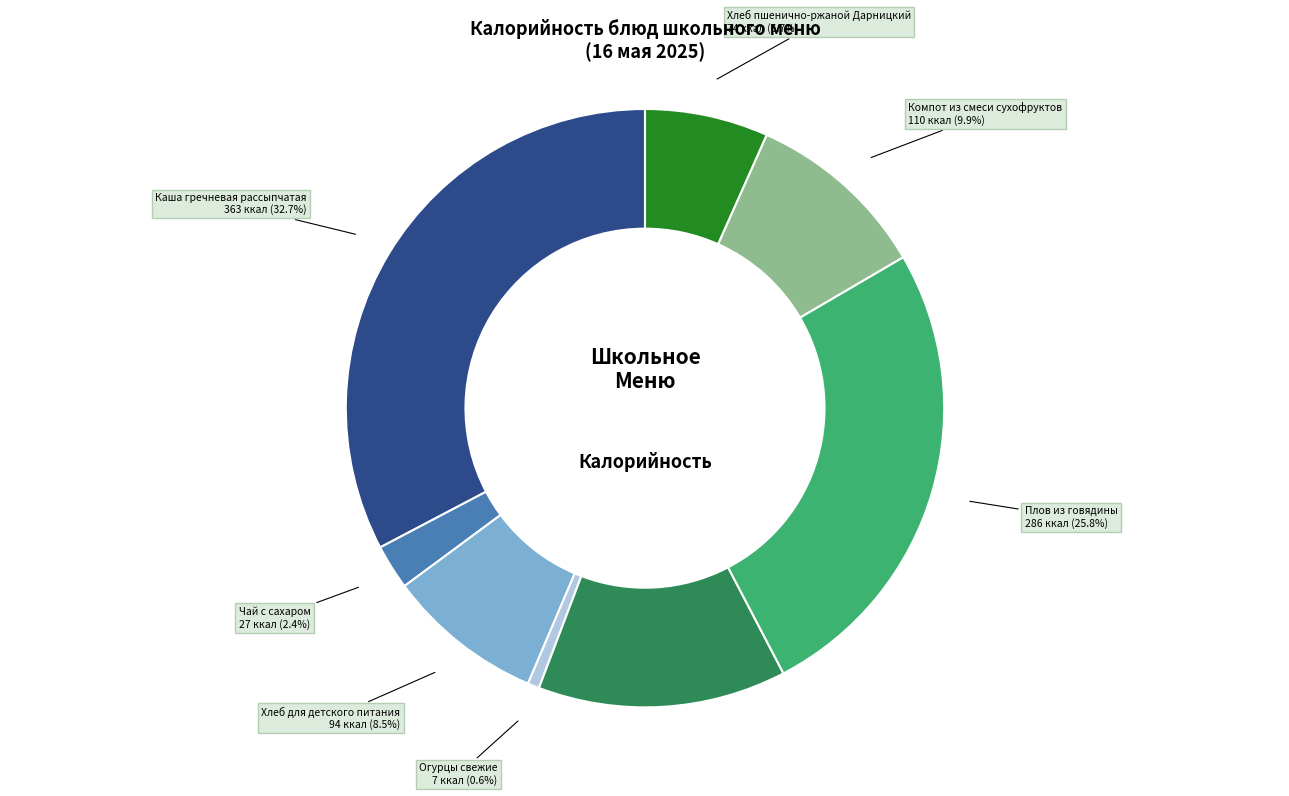

Is there any slice that represents more than half of the pie?

No